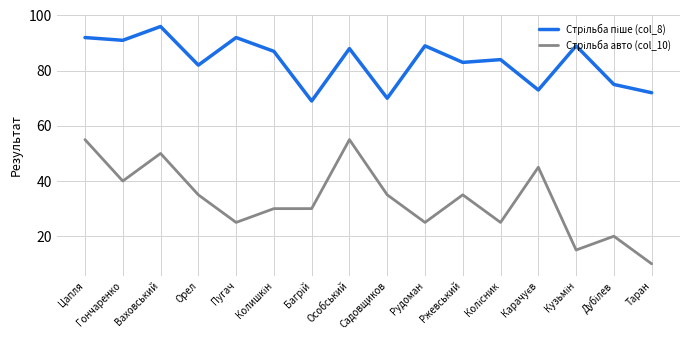

What is the difference between the highest and lowest values at Гончаренко?

51